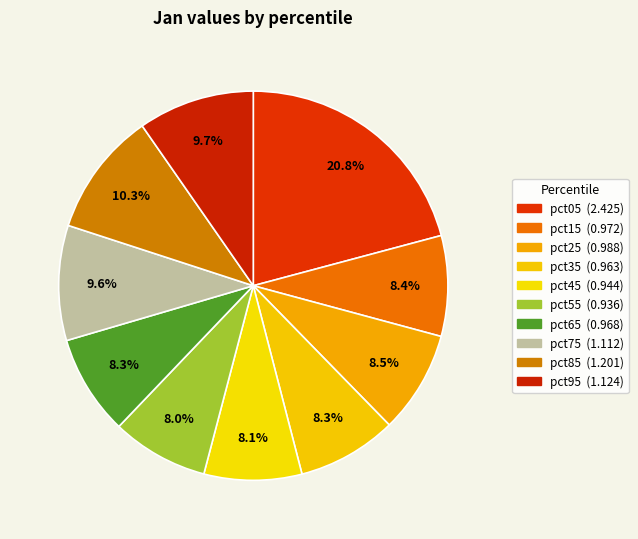

Combined, what portion of the pie is pct45 and pct85?

18.4%